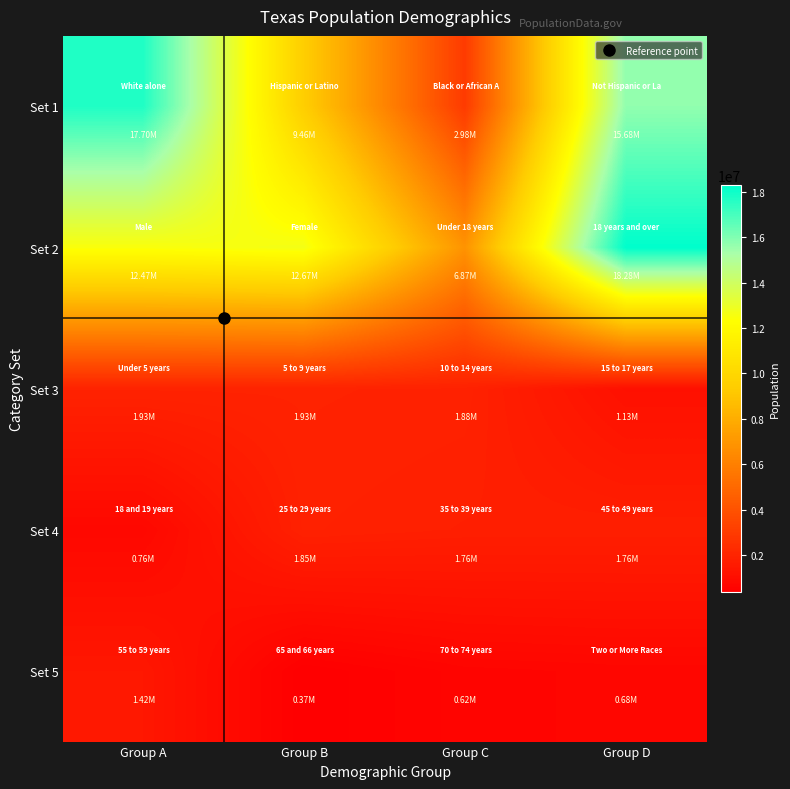

Reading left to right, transcribe all the data shown in this chart.

Set 1: Group A=17701552	Group B=9460921	Group C=2979598	Group D=15684640
Set 2: Group A=12472280	Group B=12673281	Group C=6865824	Group D=18279737
Set 3: Group A=1928473	Group B=1928234	Group C=1881883	Group D=1127234
Set 4: Group A=755890	Group B=1853039	Group C=1763587	Group D=1760467
Set 5: Group A=1422924	Group B=373062	Group C=619156	Group D=679001